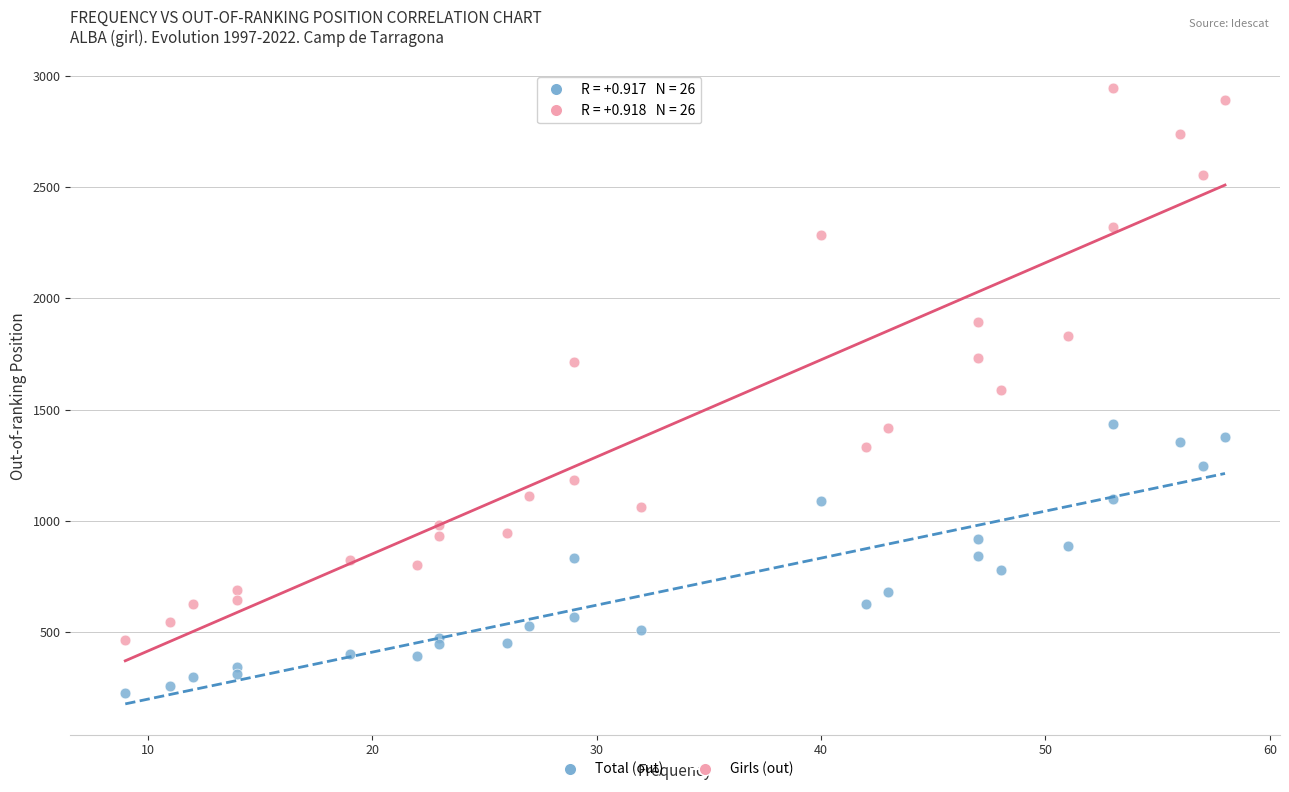

Which series contains the lowest Y value?

Total (out)